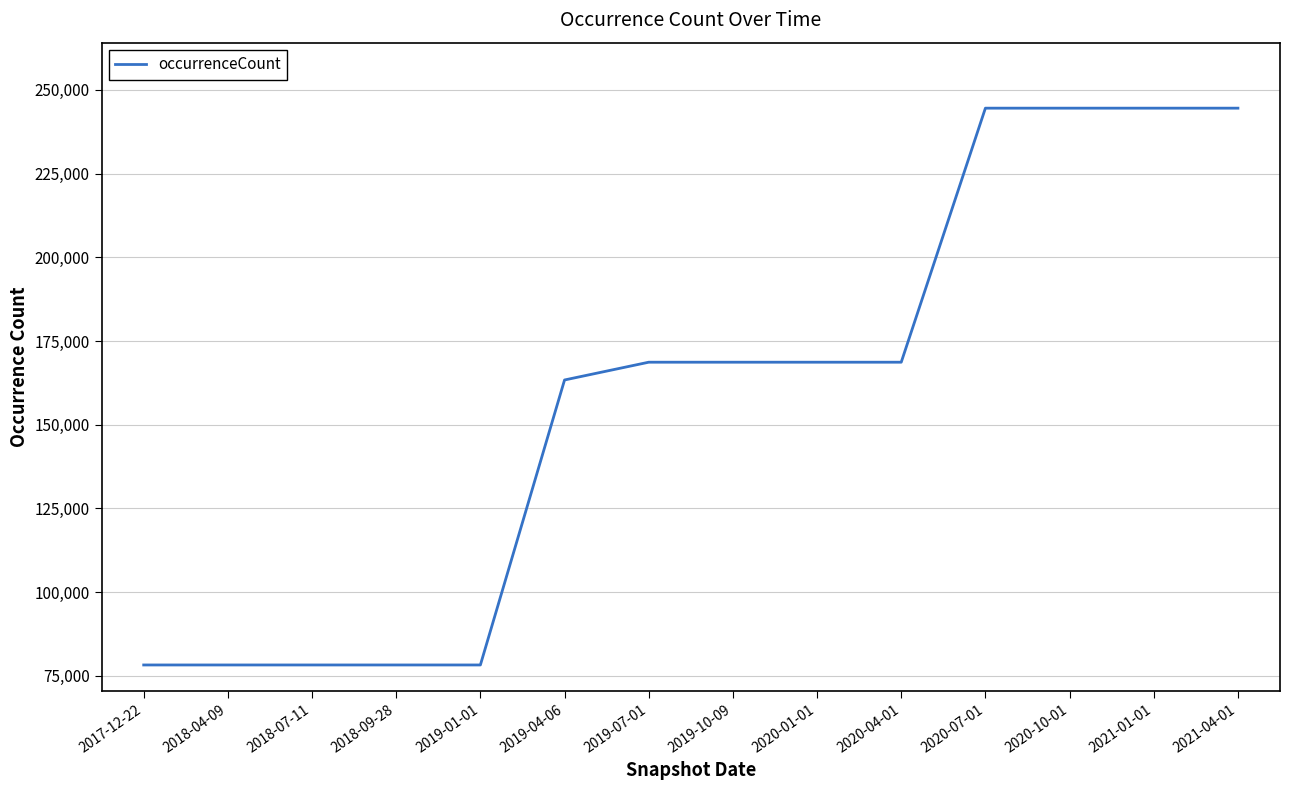

What is the difference between the maximum and minimum values?

166312